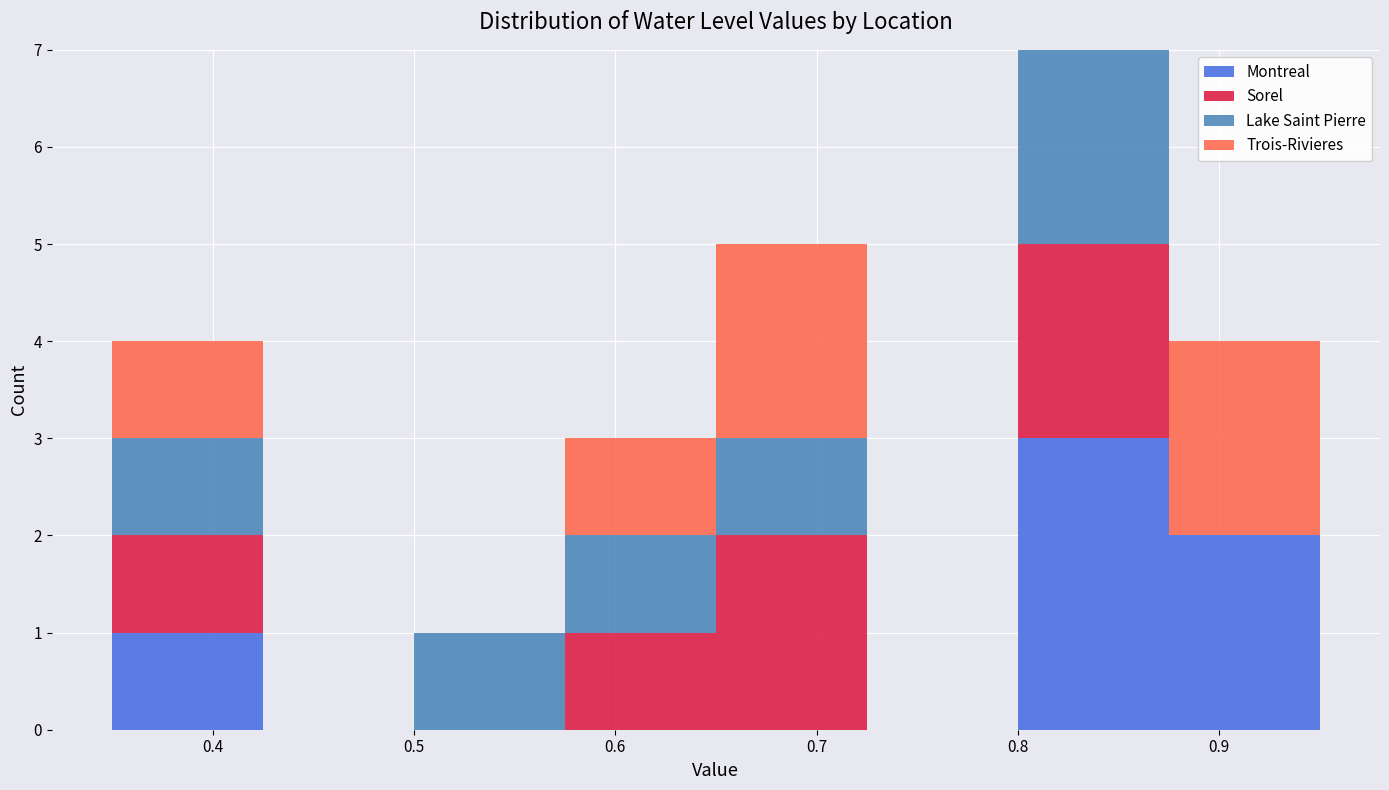

Reading left to right, list every stacked bar in this chart as the range it spans on the x-axis followed by its total height. Neither the bar edges nor the heights are printed on the chart, so give them approximately, as read against the axes.

0.350 to 0.425: 4
0.425 to 0.500: 0
0.500 to 0.575: 1
0.575 to 0.650: 3
0.650 to 0.725: 5
0.725 to 0.800: 0
0.800 to 0.875: 7
0.875 to 0.950: 4